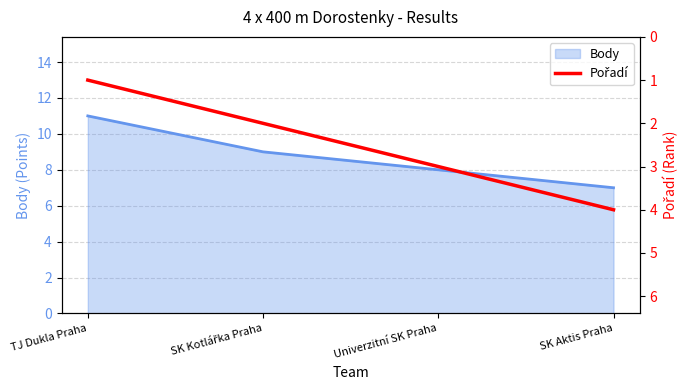

What position from the left is Univerzitní SK Praha?

3